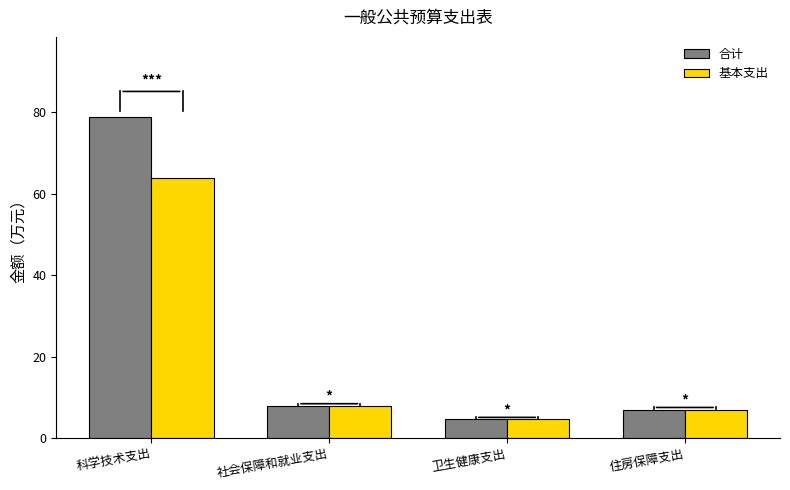

What is the average value of the 基本支出 series?

20.8